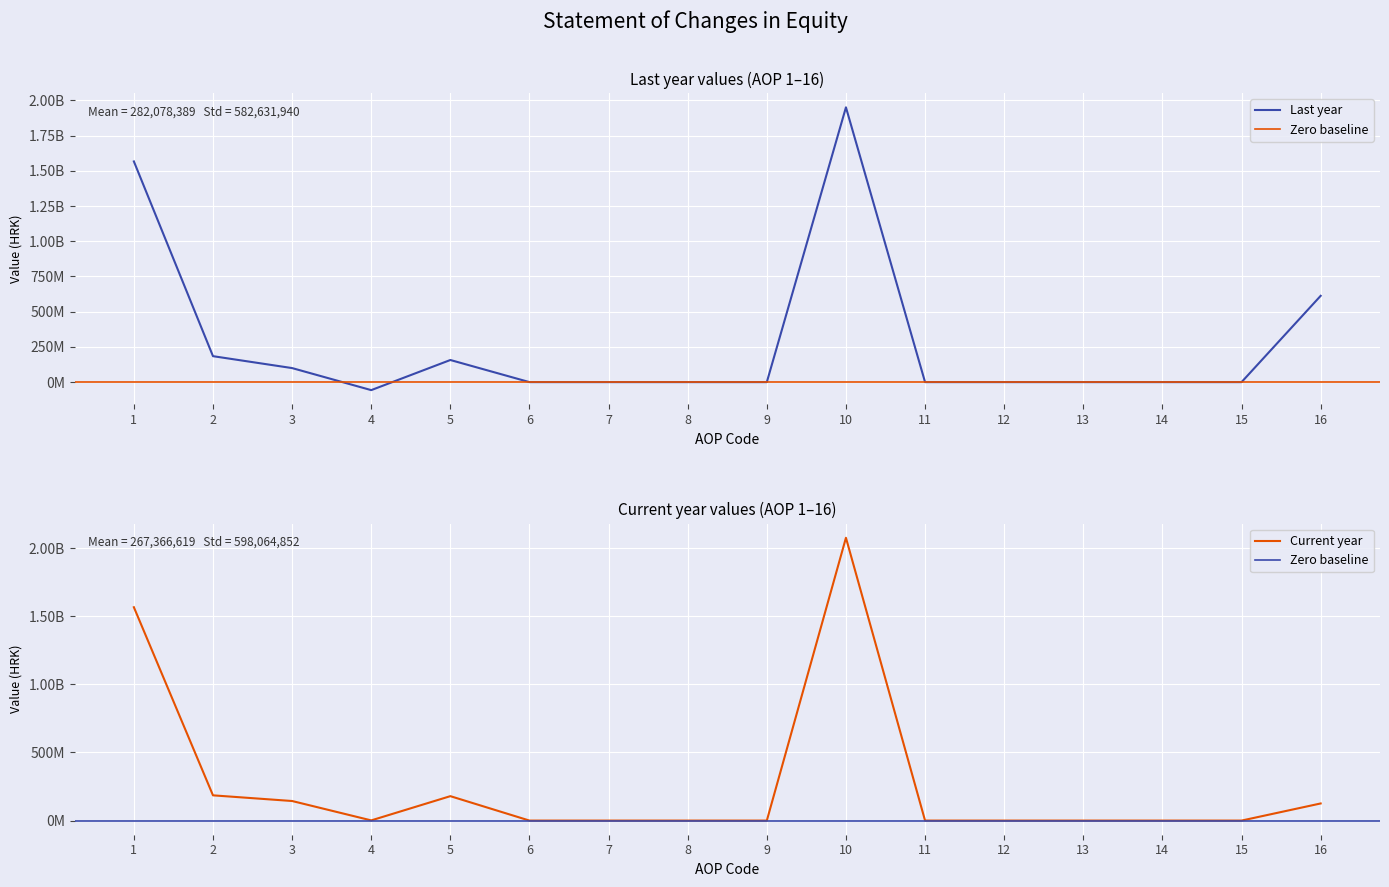

List the series in order of their overall mean, highest first.

Last year, Current year